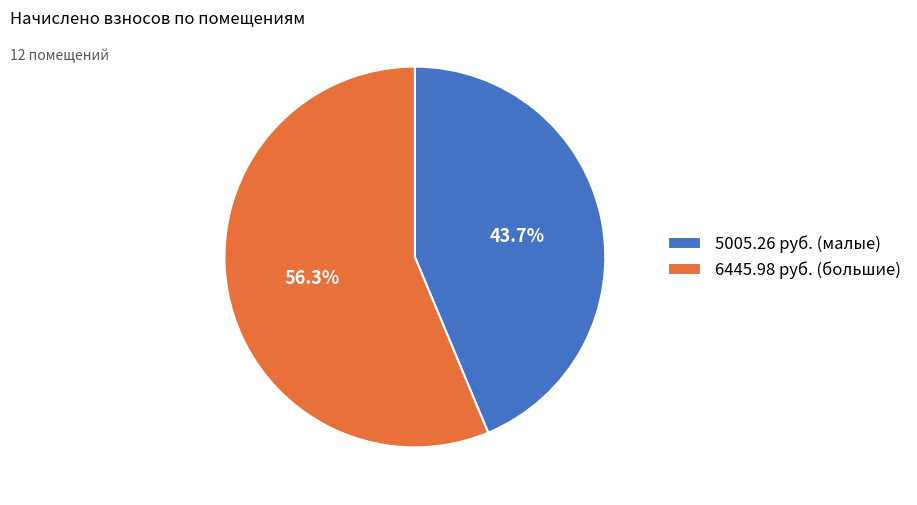

Approximately how many times larger is the value at 5005.26 руб. (малые) compared to 6445.98 руб. (большие)?

0.8